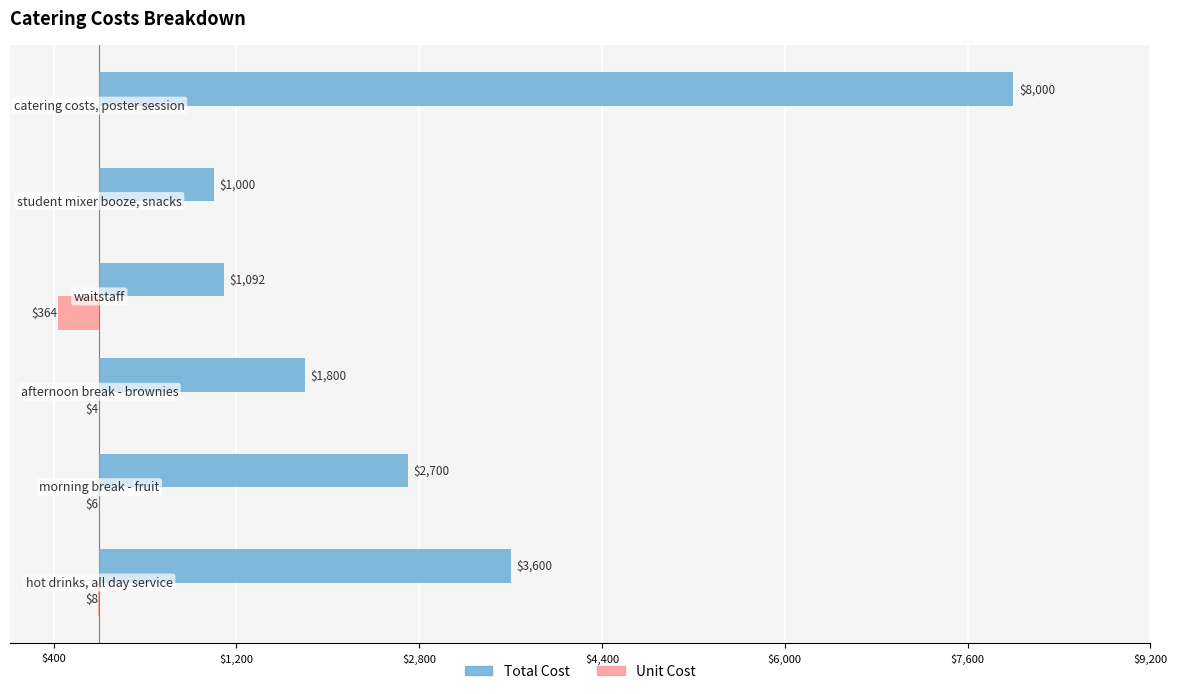

What are all the series names shown in the legend?

Total Cost, Unit Cost